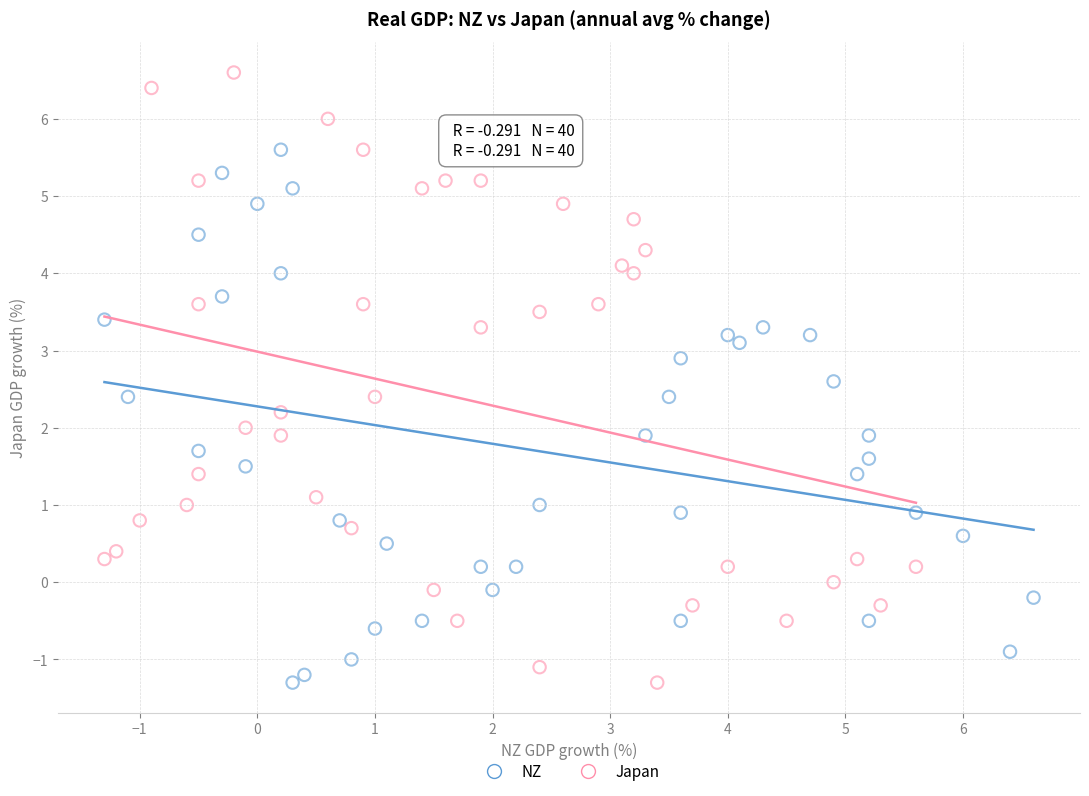

Which series contains the highest Y value?

Japan